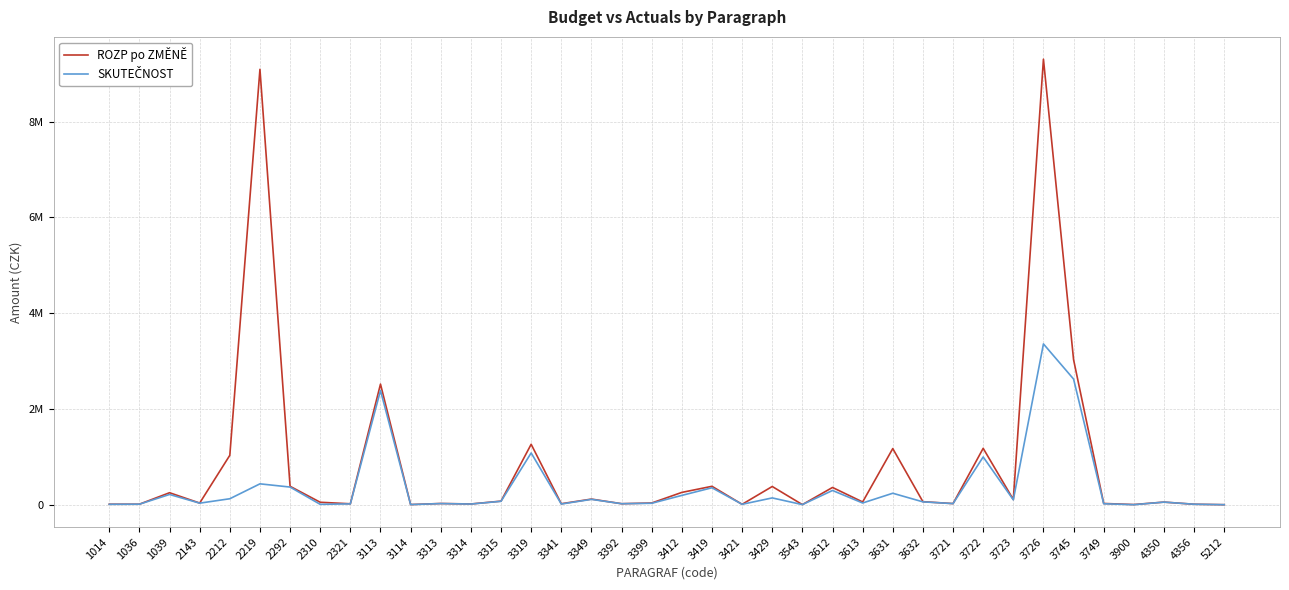

Does the chart have visible grid lines?

Yes